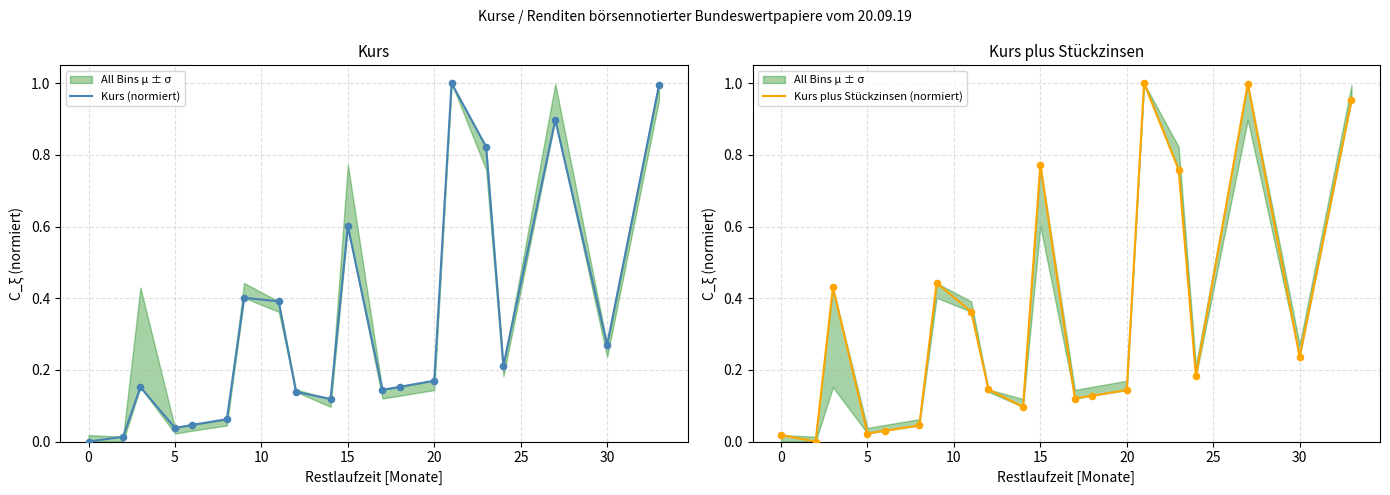

Which series has the largest Y range (max minus min)?

Kurs (normiert)